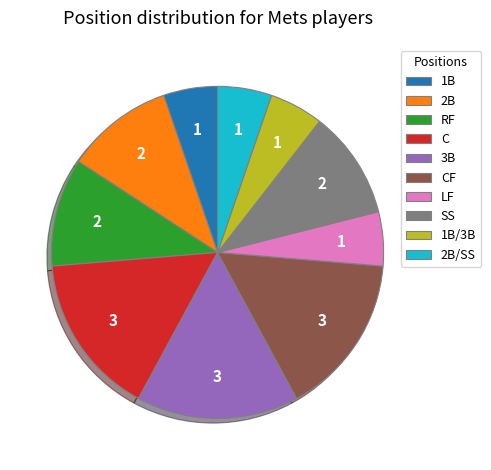

Does SS represent more than half of the total?

No